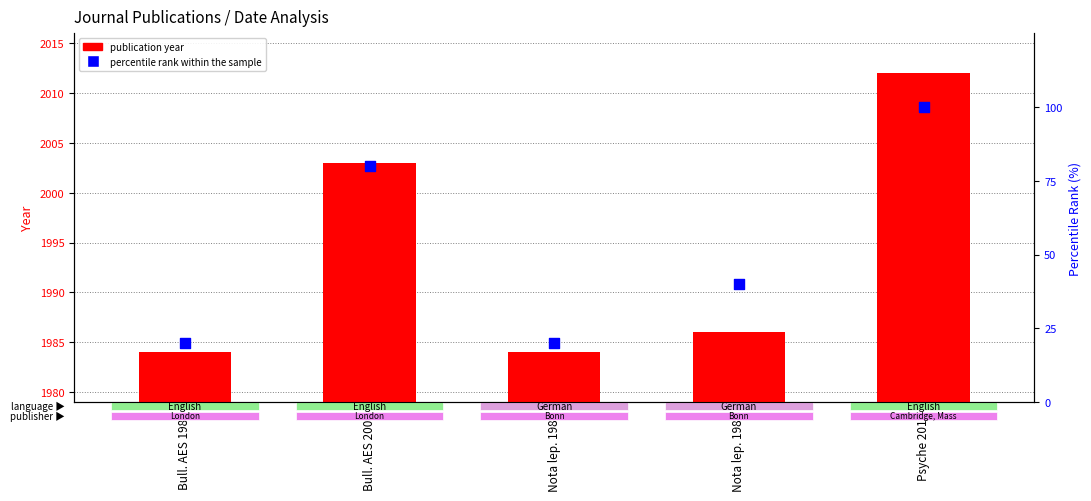

Which series has the largest total across all categories?

publication year